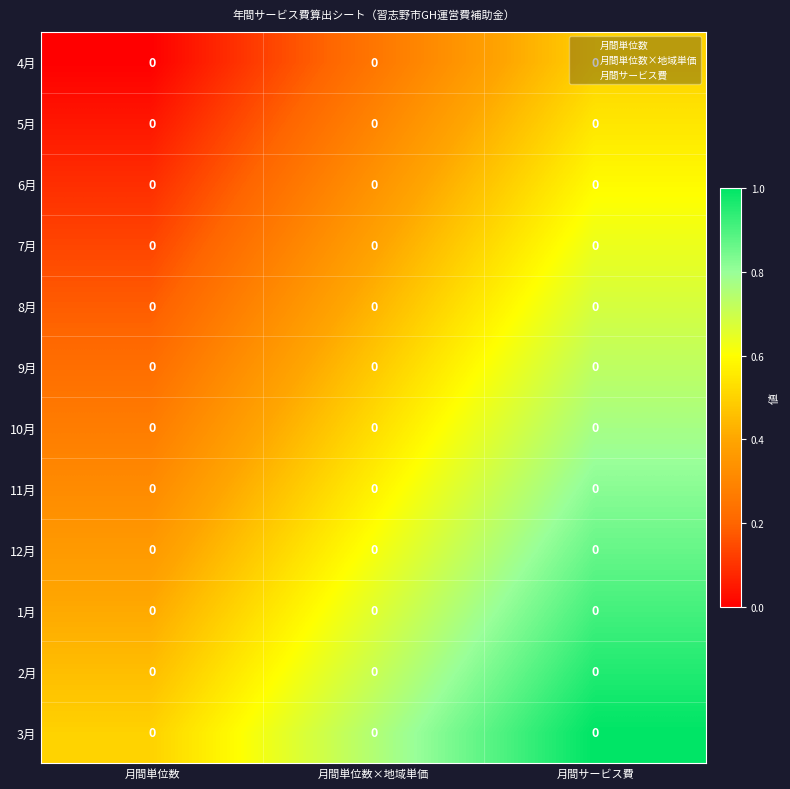

Rank the series by their maximum value, from lowest to highest.

4月, 5月, 6月, 7月, 8月, 9月, 10月, 11月, 12月, 1月, 2月, 3月